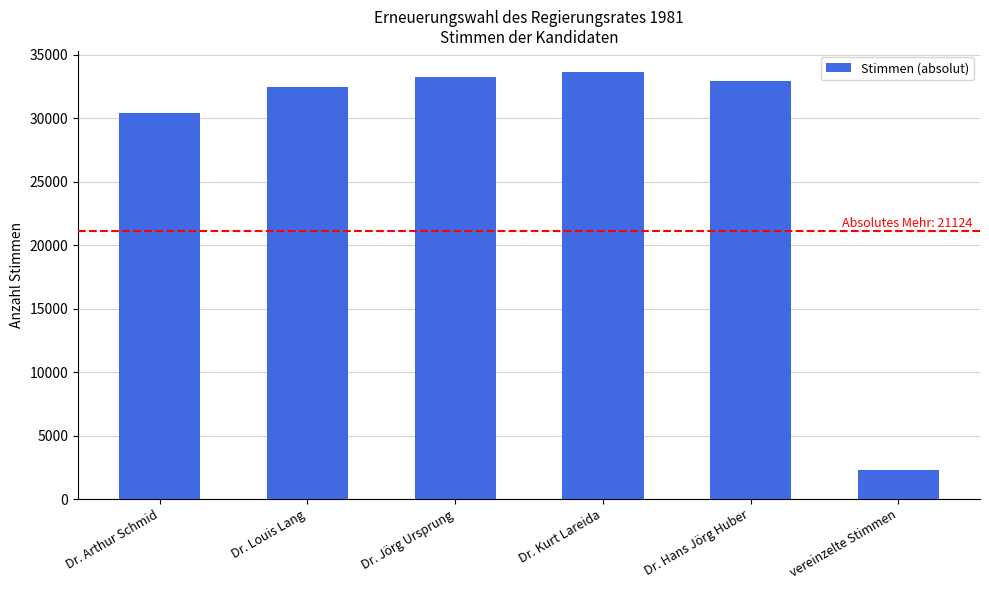

Is it true that the value at Dr. Hans Jörg Huber is 48975?

False